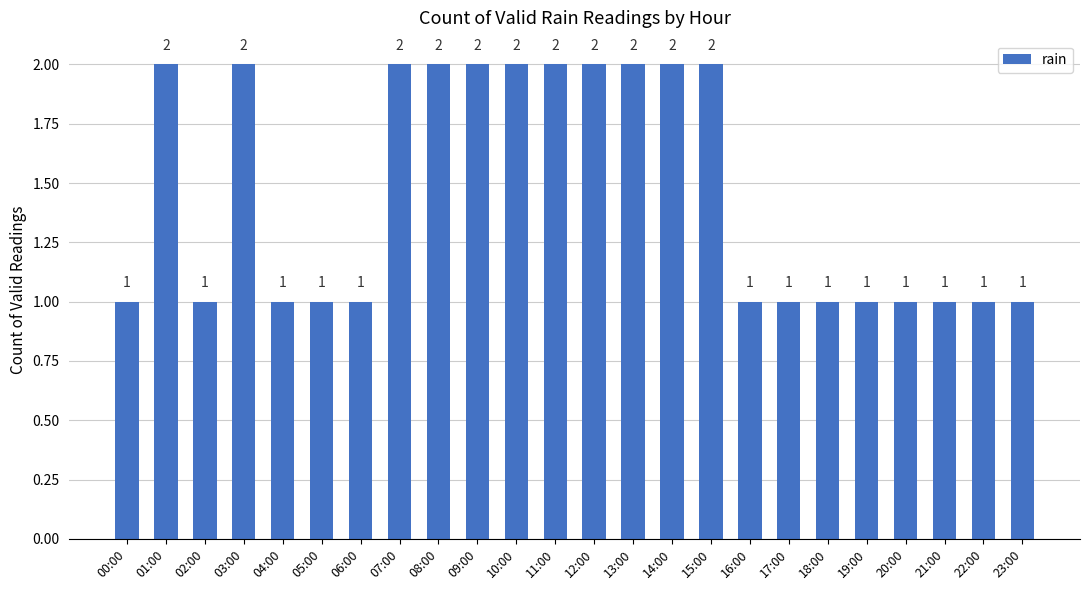

Reading left to right, transcribe all the data shown in this chart.

1	2	1	2	1	1	1	2	2	2	2	2	2	2	2	2	1	1	1	1	1	1	1	1